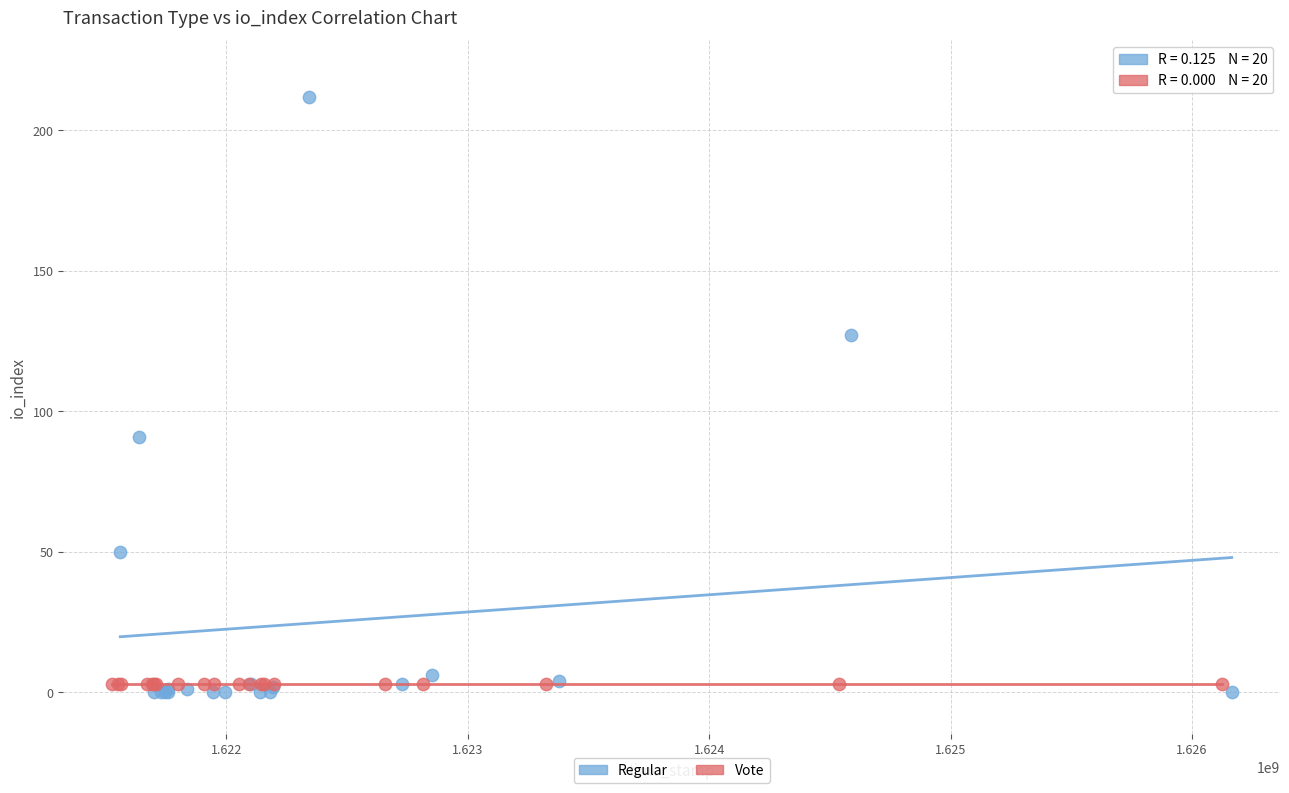

What are all the series names shown in the legend?

Regular, Vote